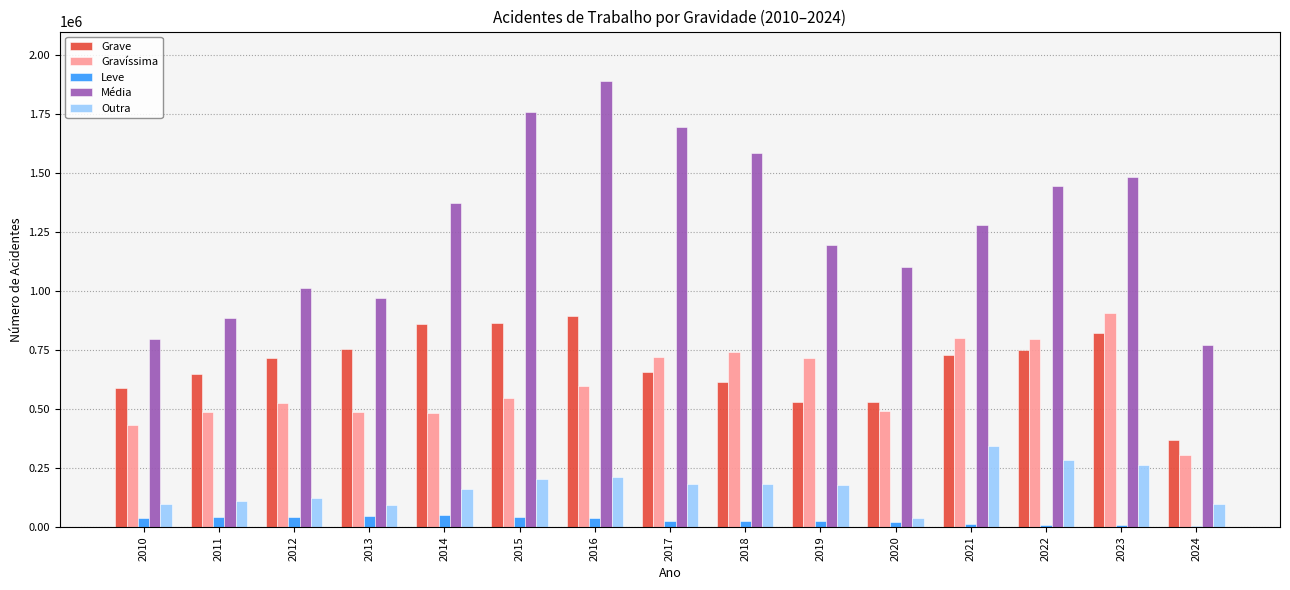

Between 2010 and 2012, which series saw the biggest shift?

Média